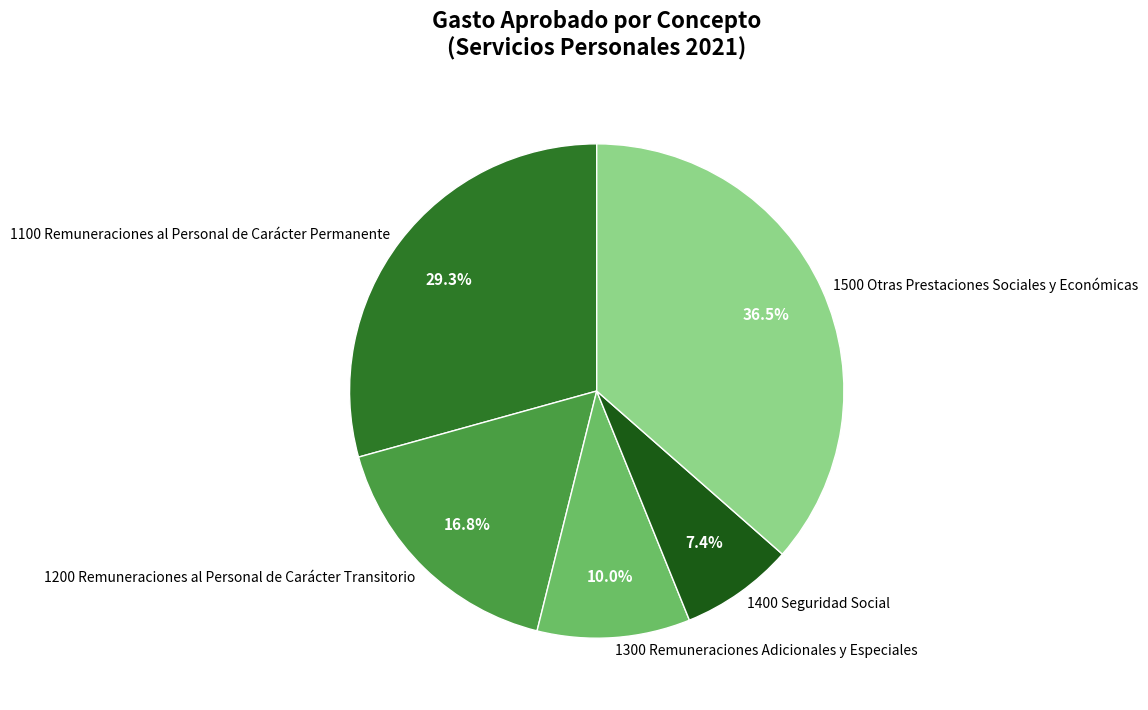

Approximately how many times larger is the value at 1400 Seguridad Social compared to 1300 Remuneraciones Adicionales y Especiales?

0.7